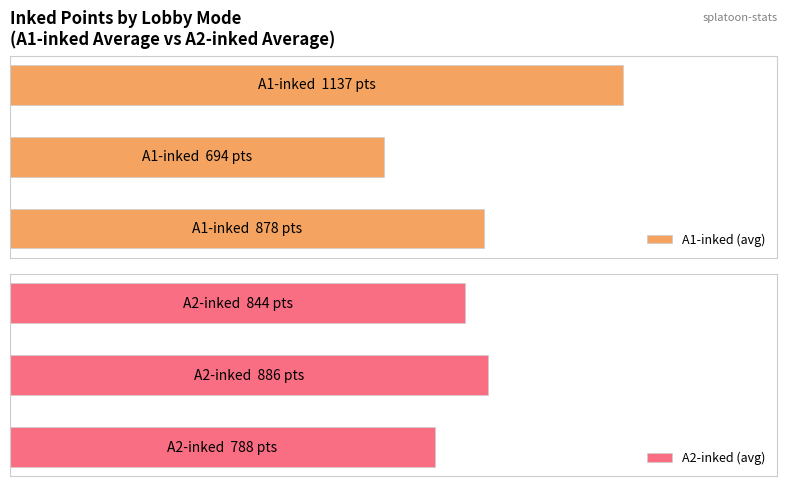

How many data points in A1-inked (avg) are above 61?

2